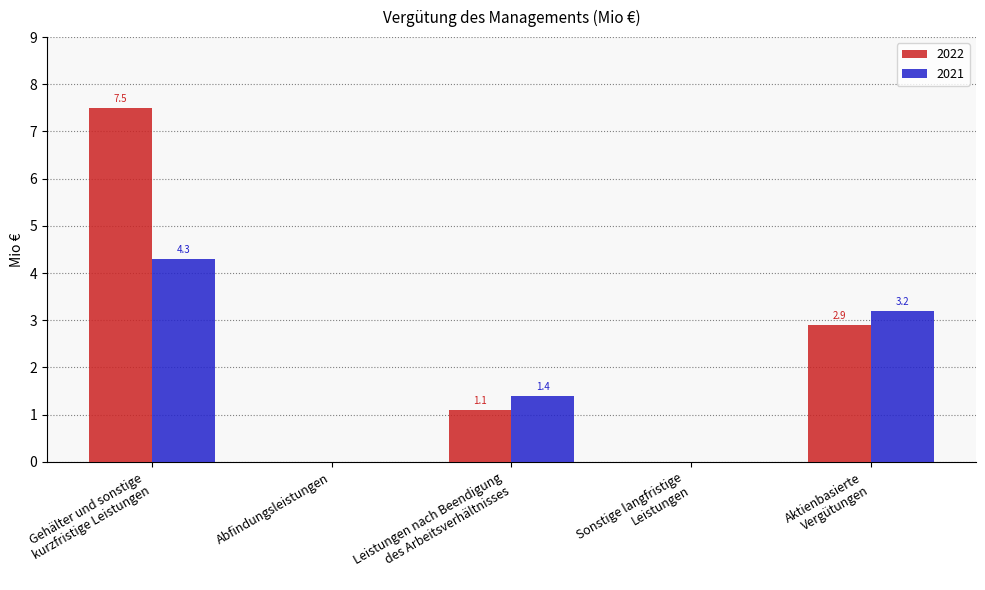

The 2022 series shows 7.5 at Gehälter und sonstige
kurzfristige Leistungen. True or false?

True